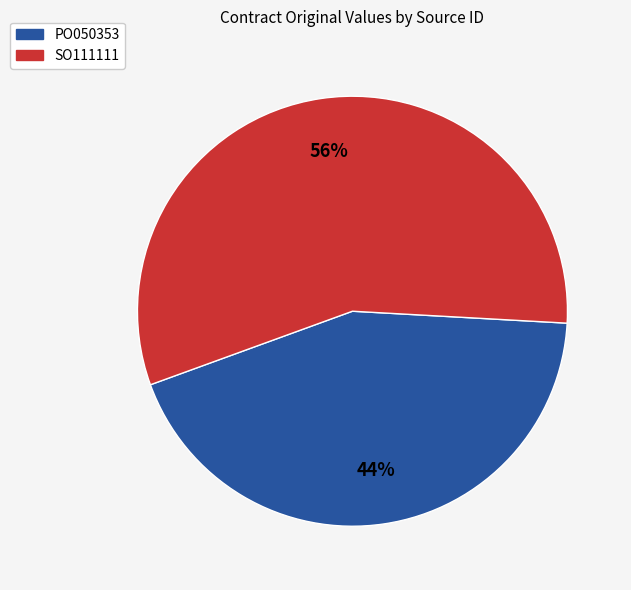

Rank the categories by value from lowest to highest.

PO050353, SO111111